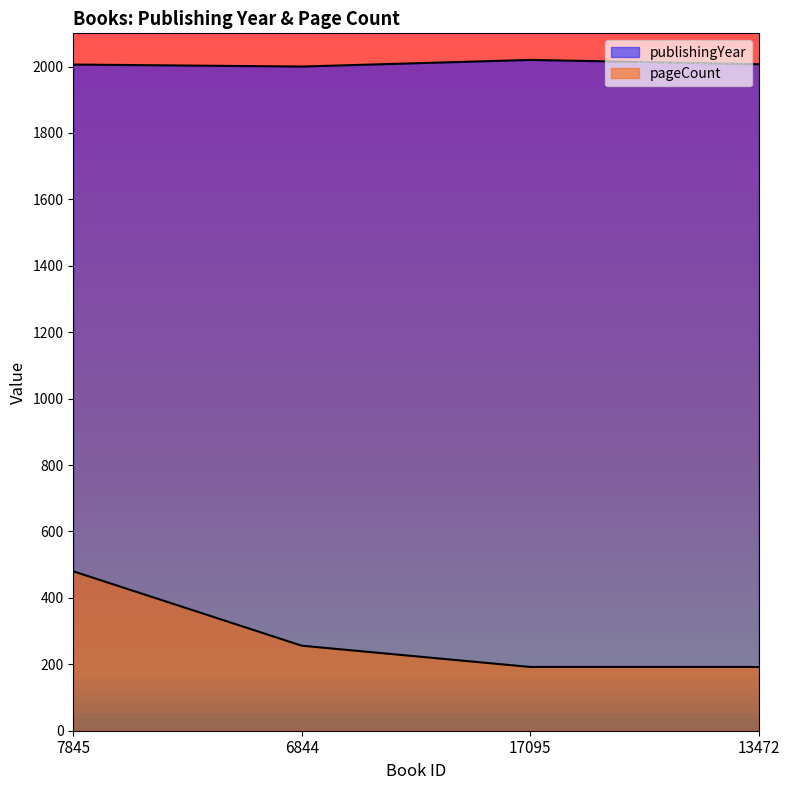

Reading left to right, extract all data points from this chart.

publishingYear: 7845=2006	6844=2000	17095=2020	13472=2007
pageCount: 7845=480	6844=256	17095=192	13472=192